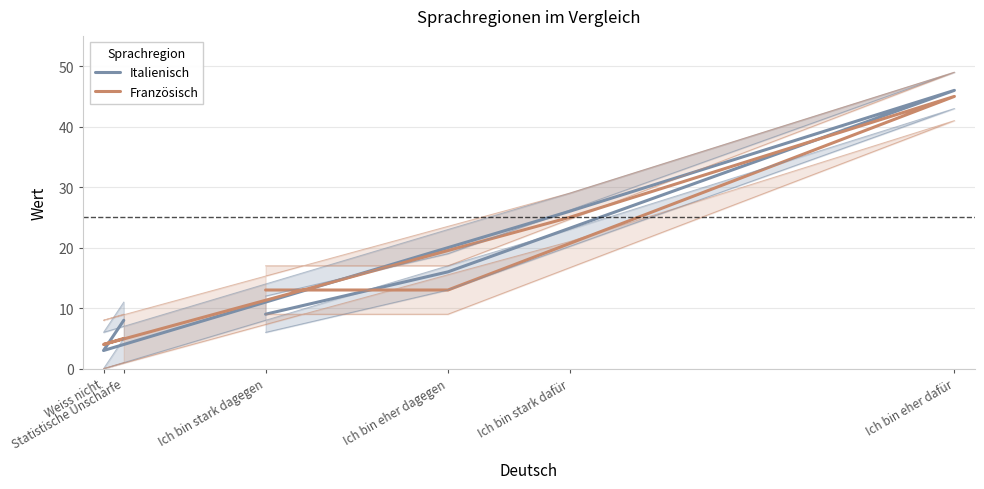

At how many categories does at least one series exceed 37?

1